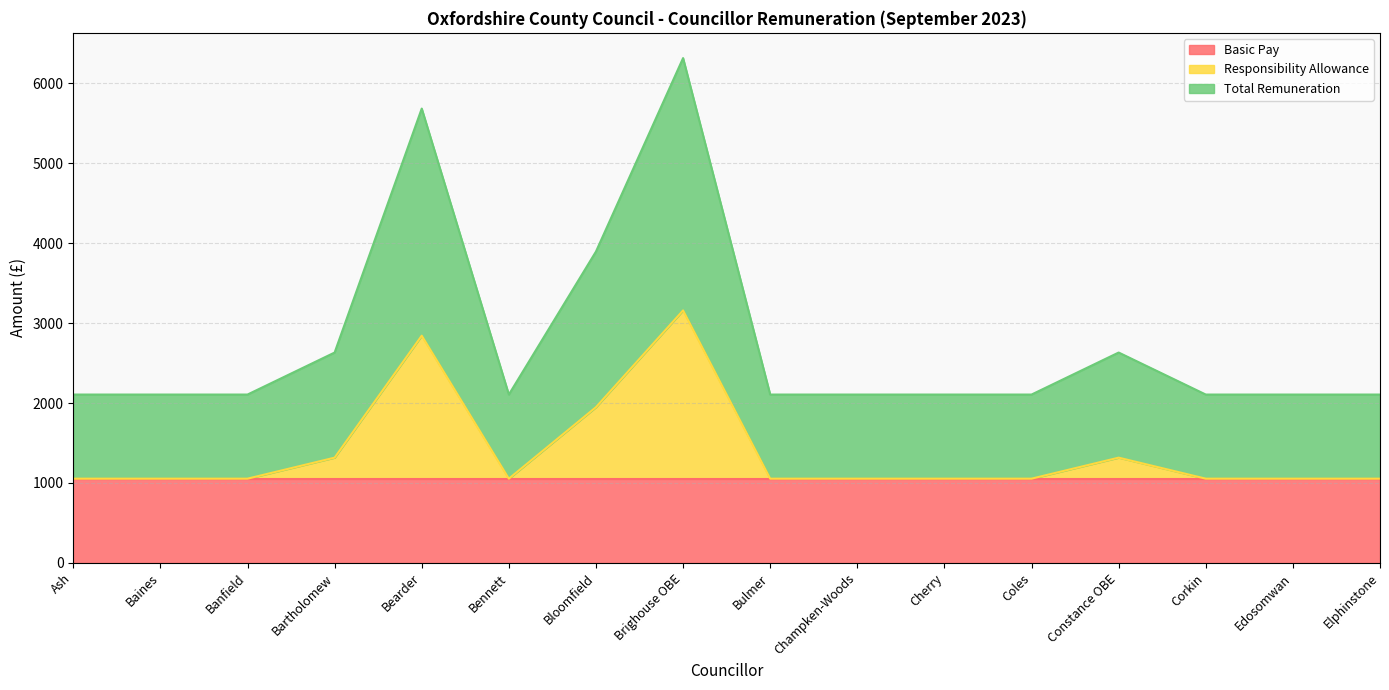

What is the sum of all Total Remuneration values?

44330